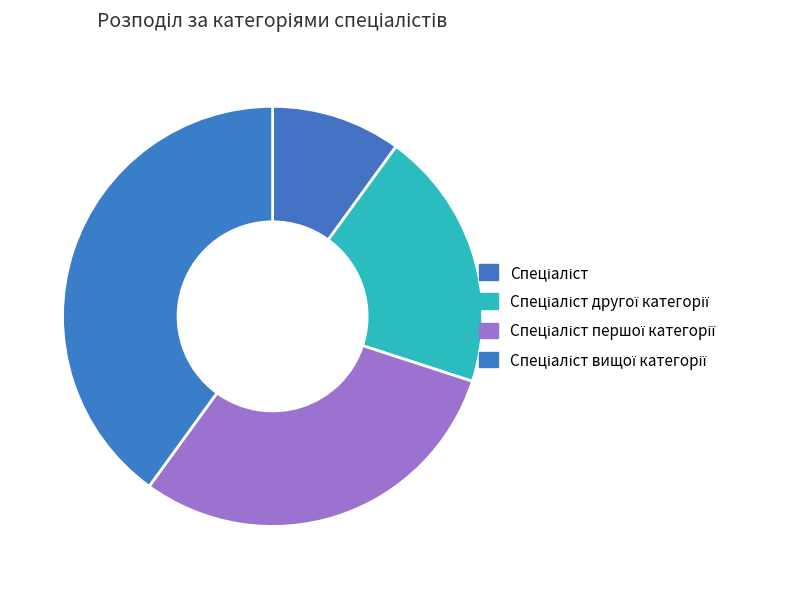

The Спеціаліст slice represents 24% of the pie. True or false?

False